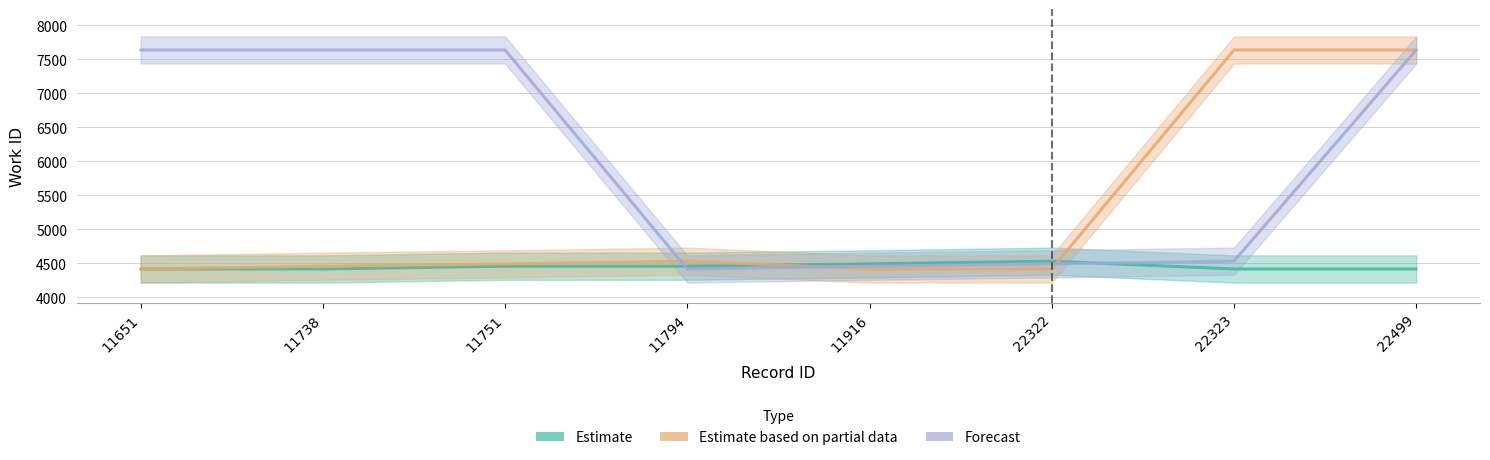

Which series has the largest range (max minus min)?

Estimate based on partial data